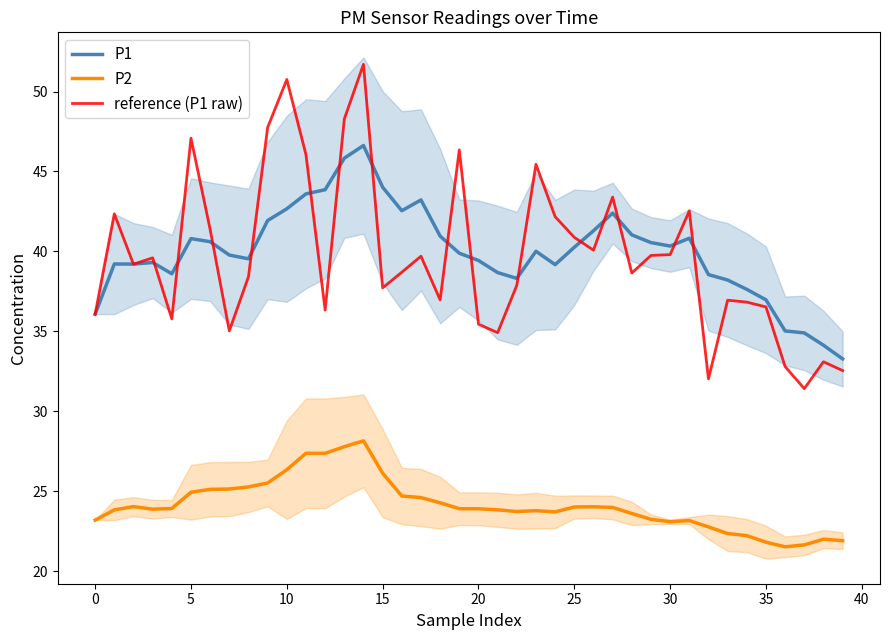

True or false: reference (P1 raw) has a value of 68.1 at 10.

False